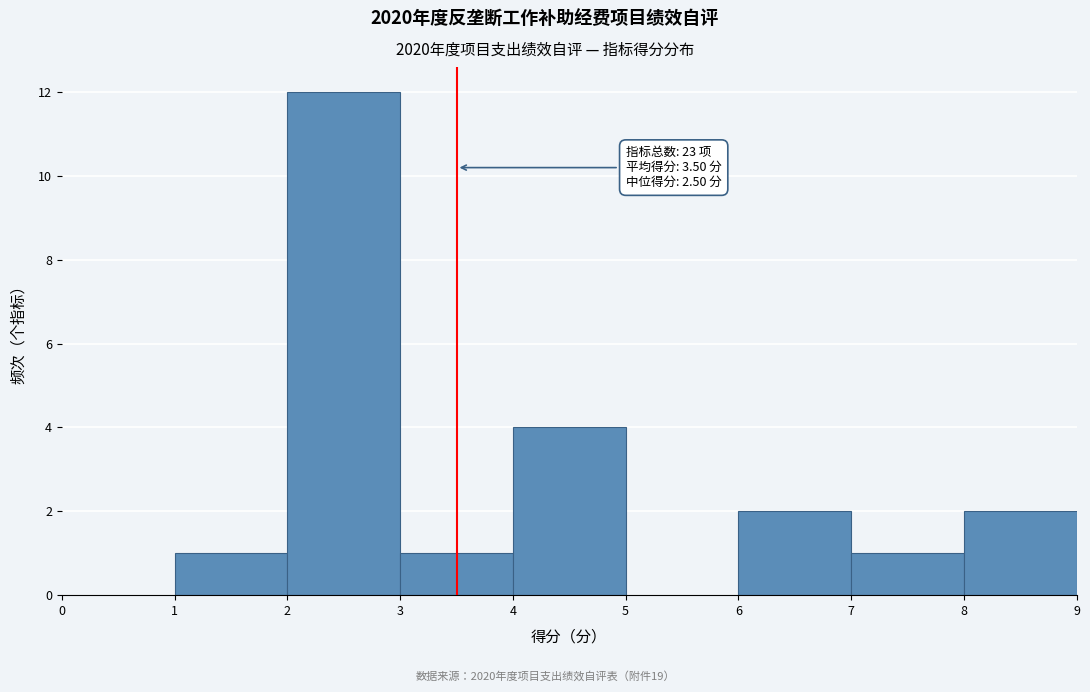

Which range on the x-axis has the tallest bar?

2 to 3